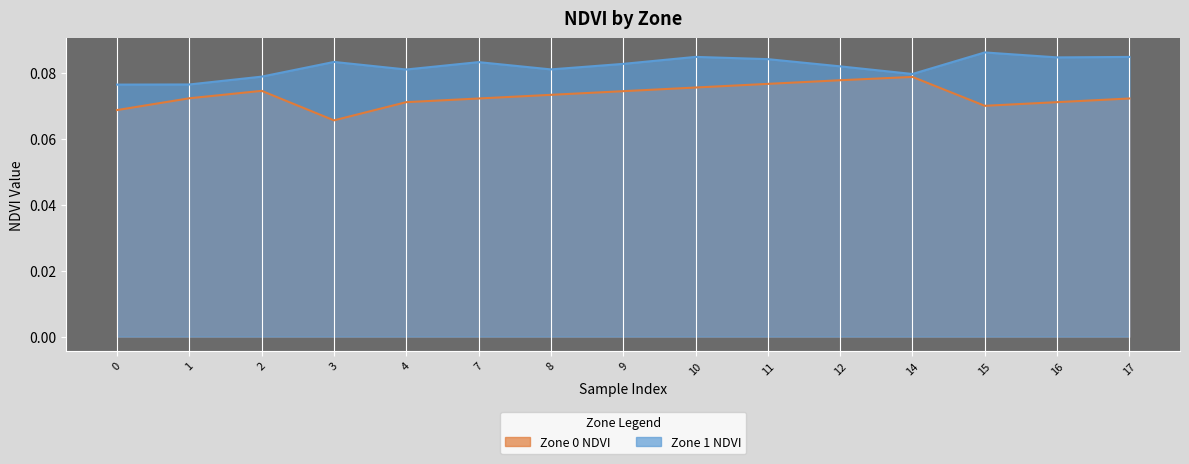

What are all the series names shown in the legend?

Zone 0 NDVI, Zone 1 NDVI